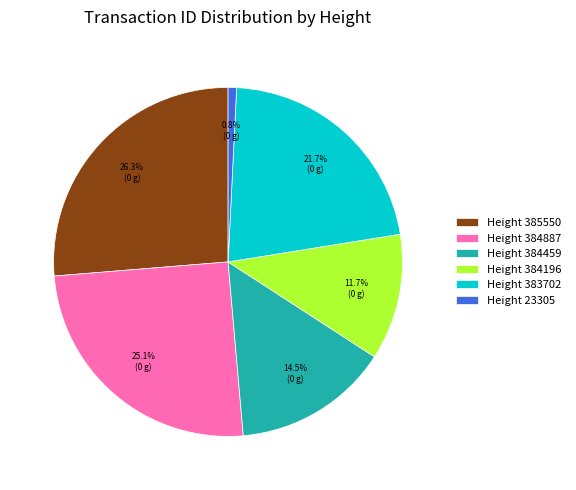

Rank the categories by value from highest to lowest.

Height 385550, Height 384887, Height 383702, Height 384459, Height 384196, Height 23305